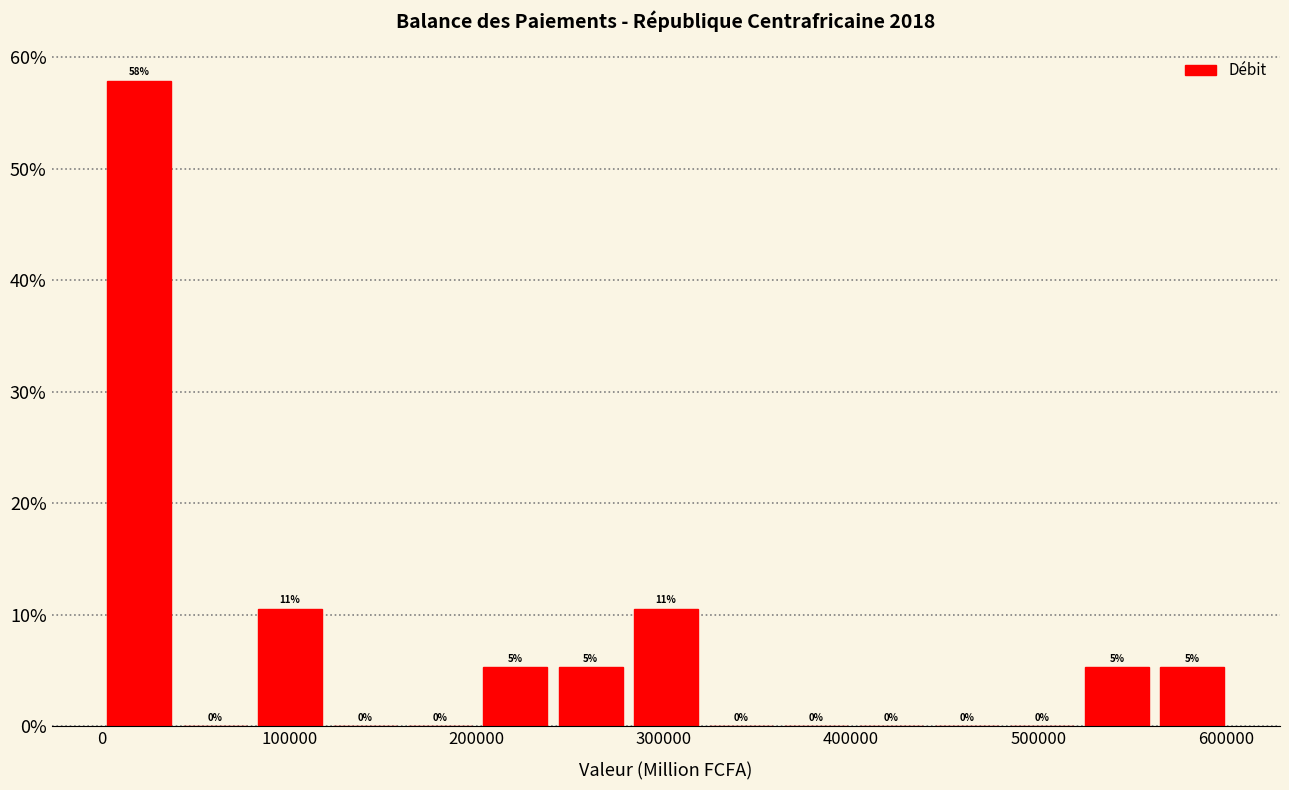

Which range on the x-axis has the tallest bar?

0 to 40000